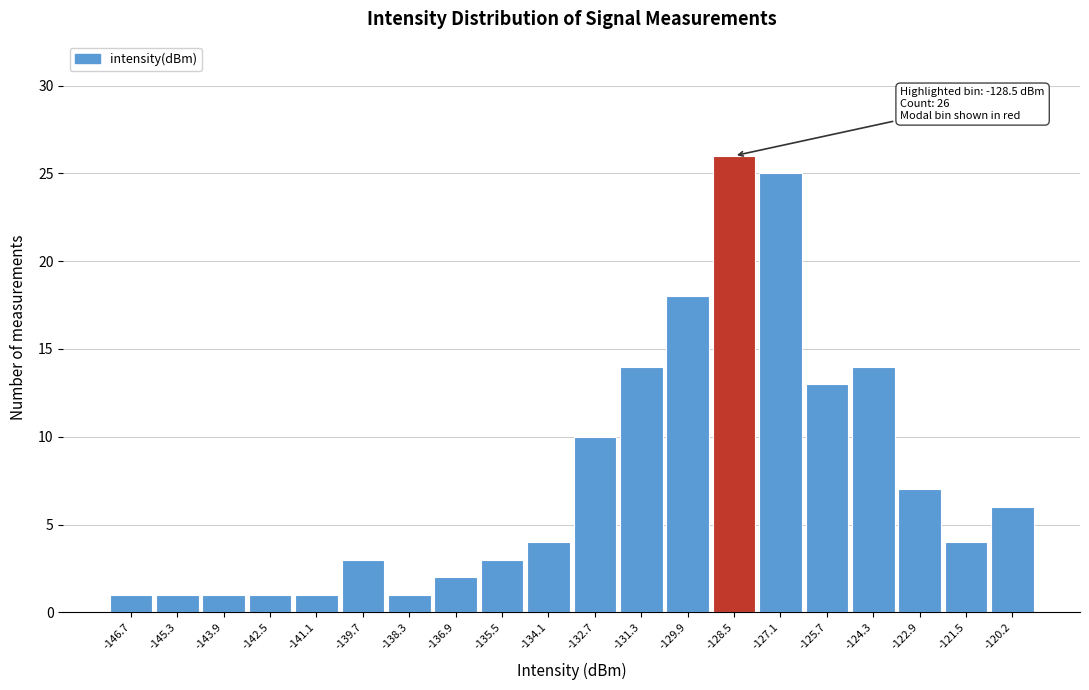

Which range on the x-axis has the tallest bar?

-129.2 to -127.8